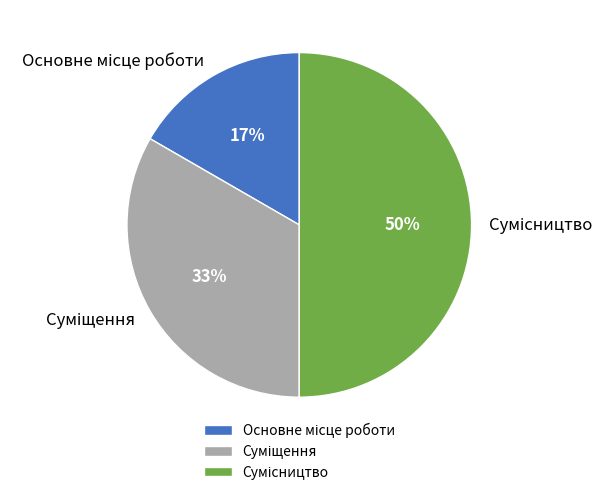

To the nearest percent, what is the average slice percentage?

33%